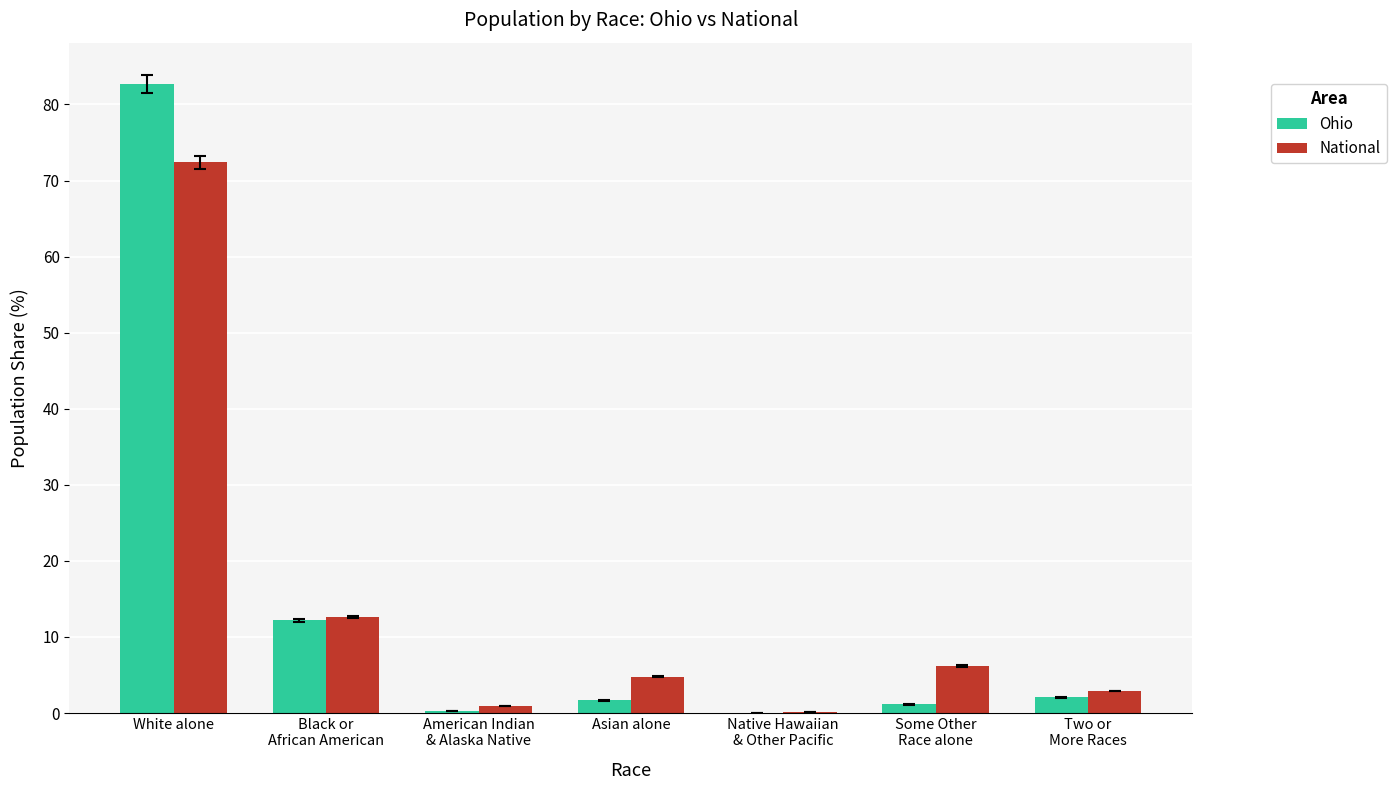

At which category is the sum across all series the highest?

White alone